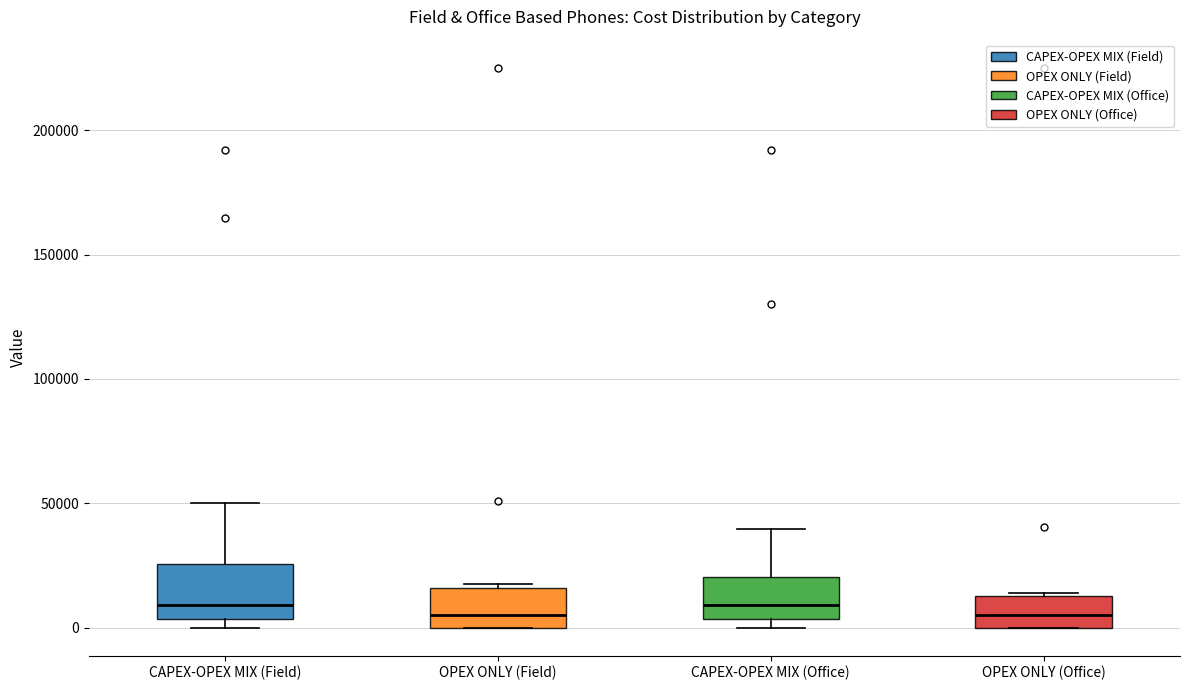

Reading left to right, read every box against the y-axis: the position of its median line, the range the box covers, and the ends of its whiskers. The values are not printed on the chart, so give them approximately, as read against the axis.

CAPEX-OPEX MIX (Field): median 10000, box 5000 to 25000, whiskers 0 to 50000
OPEX ONLY (Field): median 5000, box 0 to 15000, whiskers 0 to 20000
CAPEX-OPEX MIX (Office): median 10000, box 5000 to 20000, whiskers 0 to 40000
OPEX ONLY (Office): median 5000, box 0 to 15000, whiskers 0 to 15000